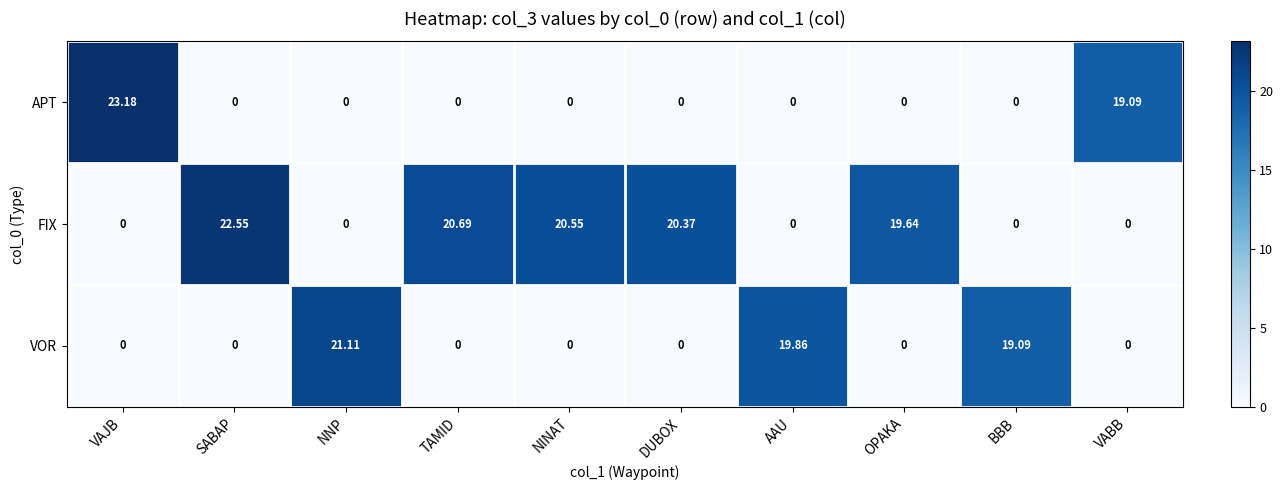

Rank the series by their maximum value, from highest to lowest.

APT, FIX, VOR